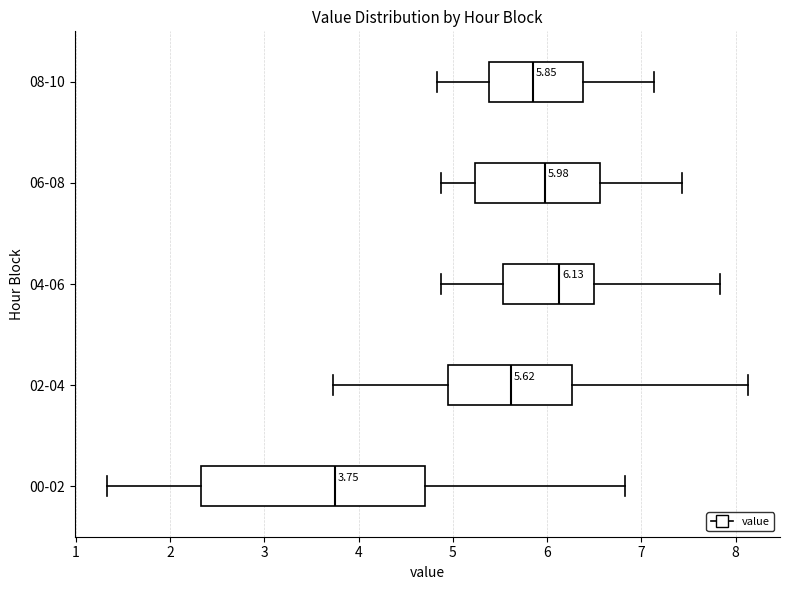

Which box has the furthest to the left median line?

00-02